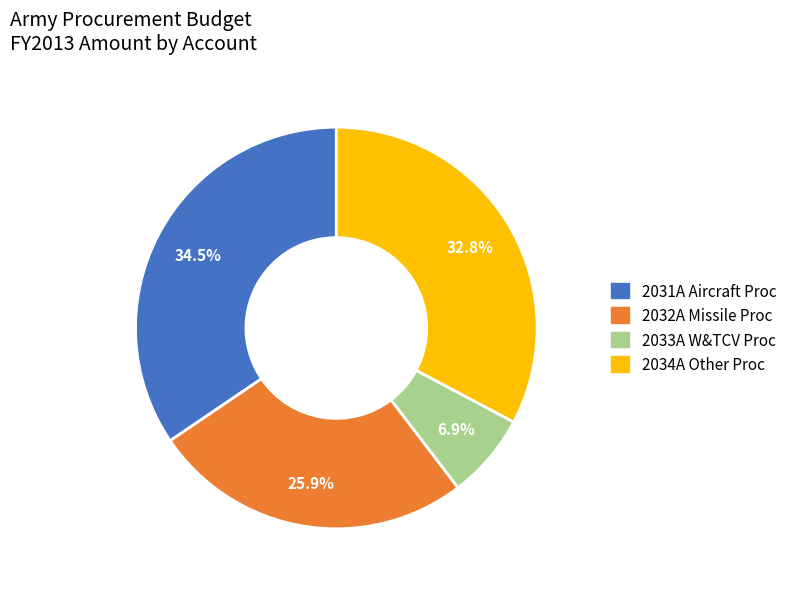

How many segments does this pie chart have?

4